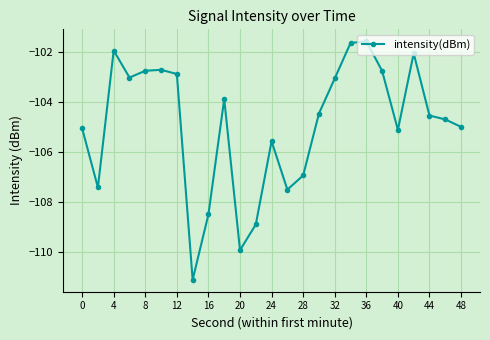

What is the greatest value displayed?

-101.6